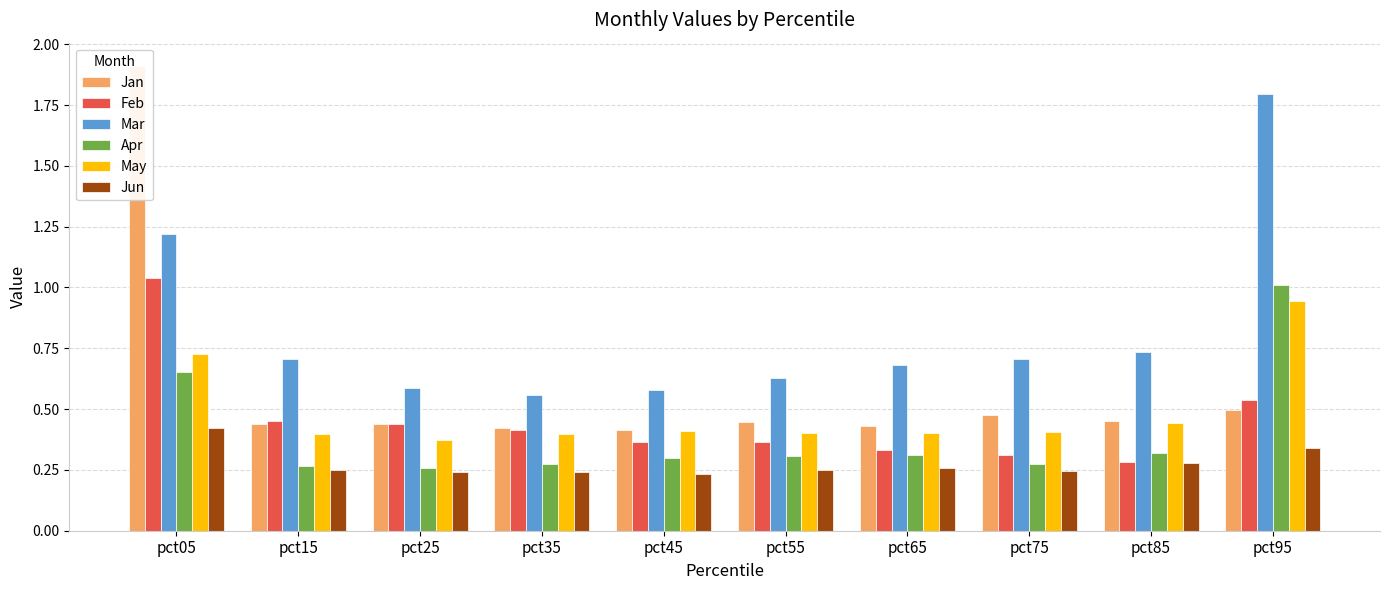

What is the difference between the maximum and minimum values in the Jan series?

1.5